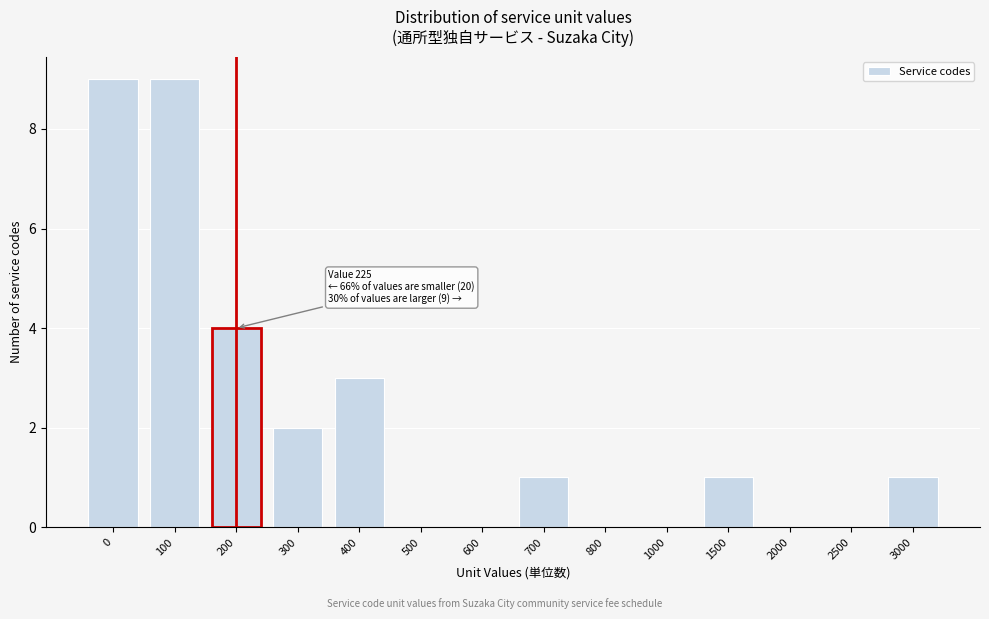

Reading right to left, what are all the values shown in this chart?

3000=1	2500=0	2000=0	1500=1	1000=0	800=0	700=1	600=0	500=0	400=3	300=2	200=4	100=9	0=9